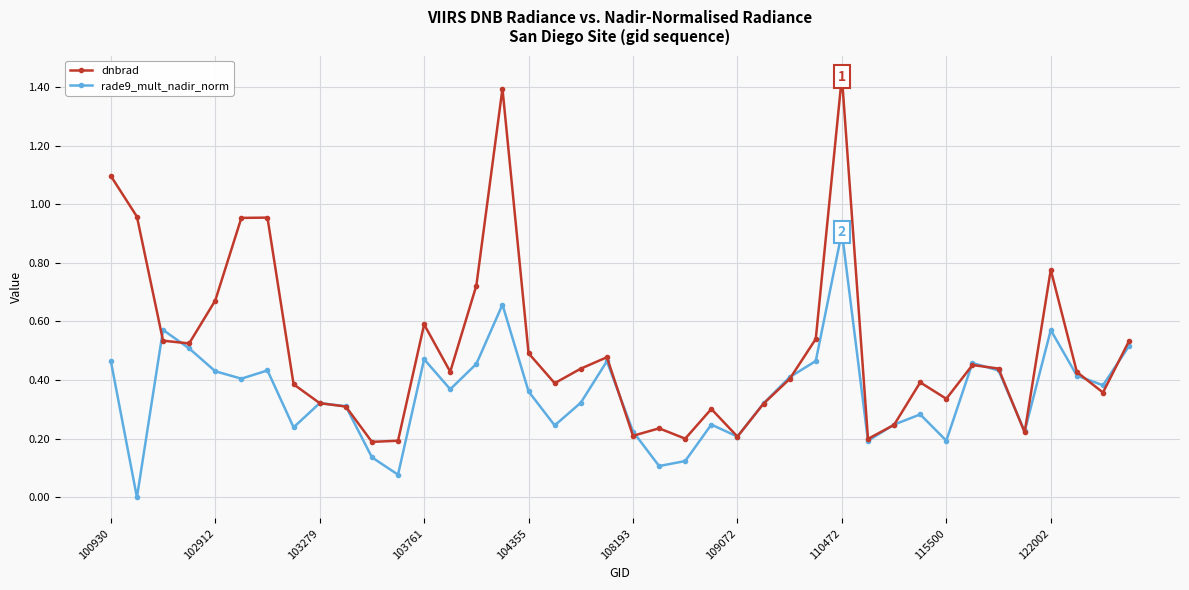

Which series has the largest range (max minus min)?

dnbrad